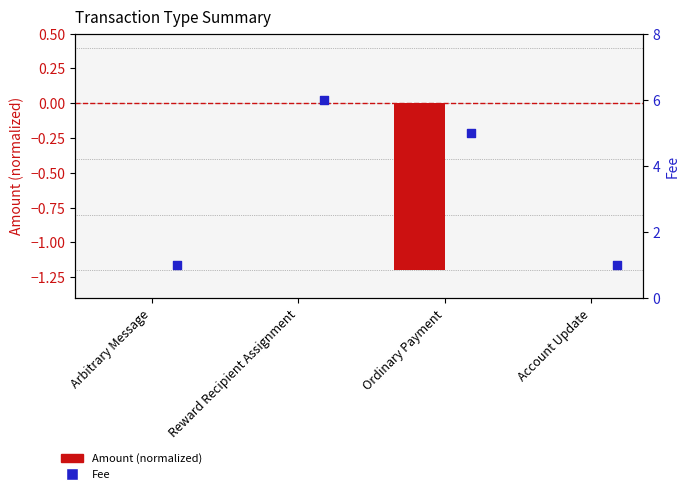

At how many categories does at least one series exceed 5?

1